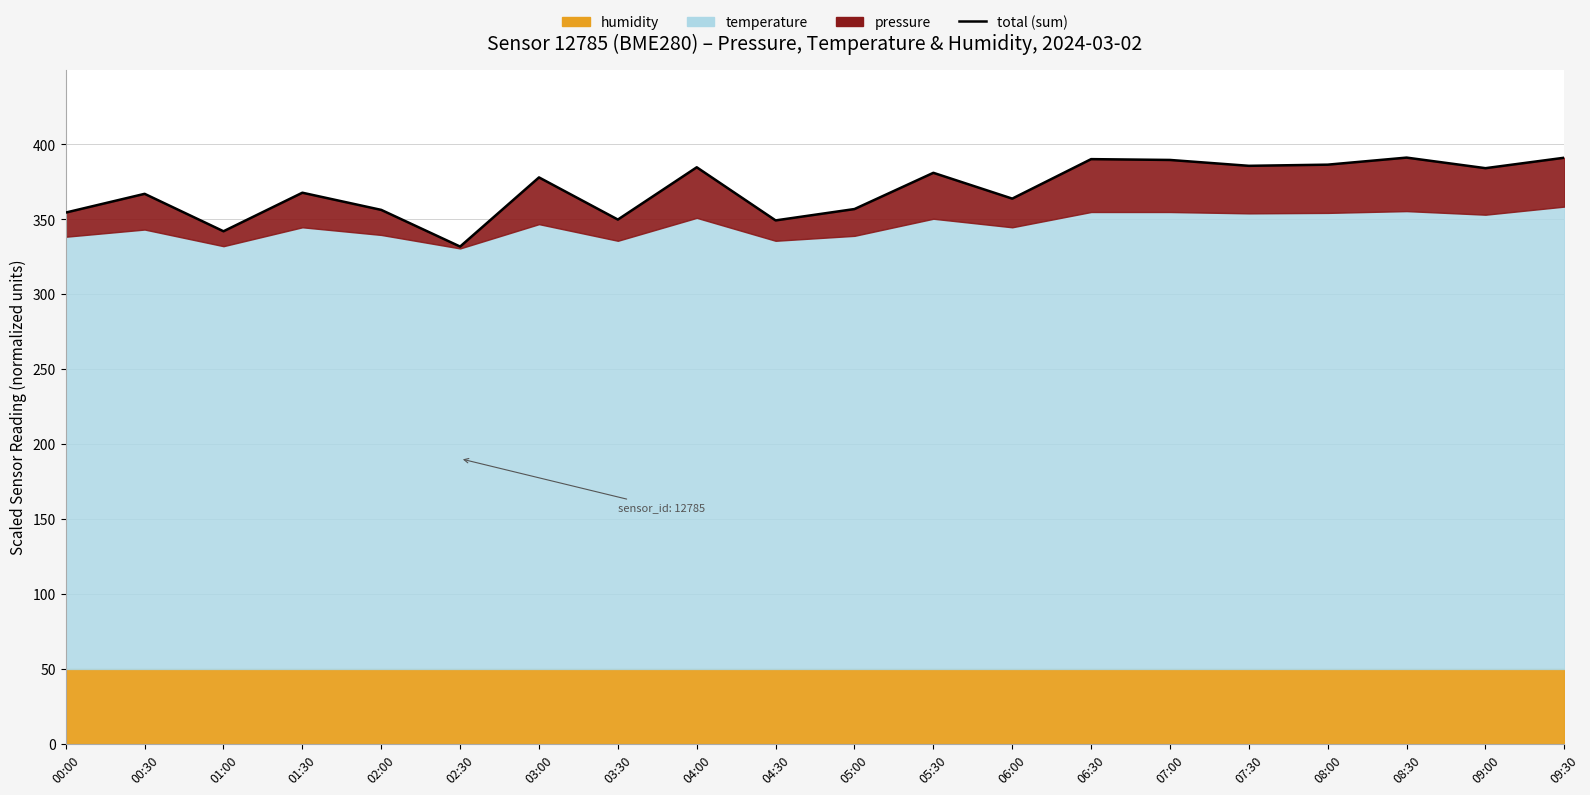

What is the label of the 18th point from the right?

01:00